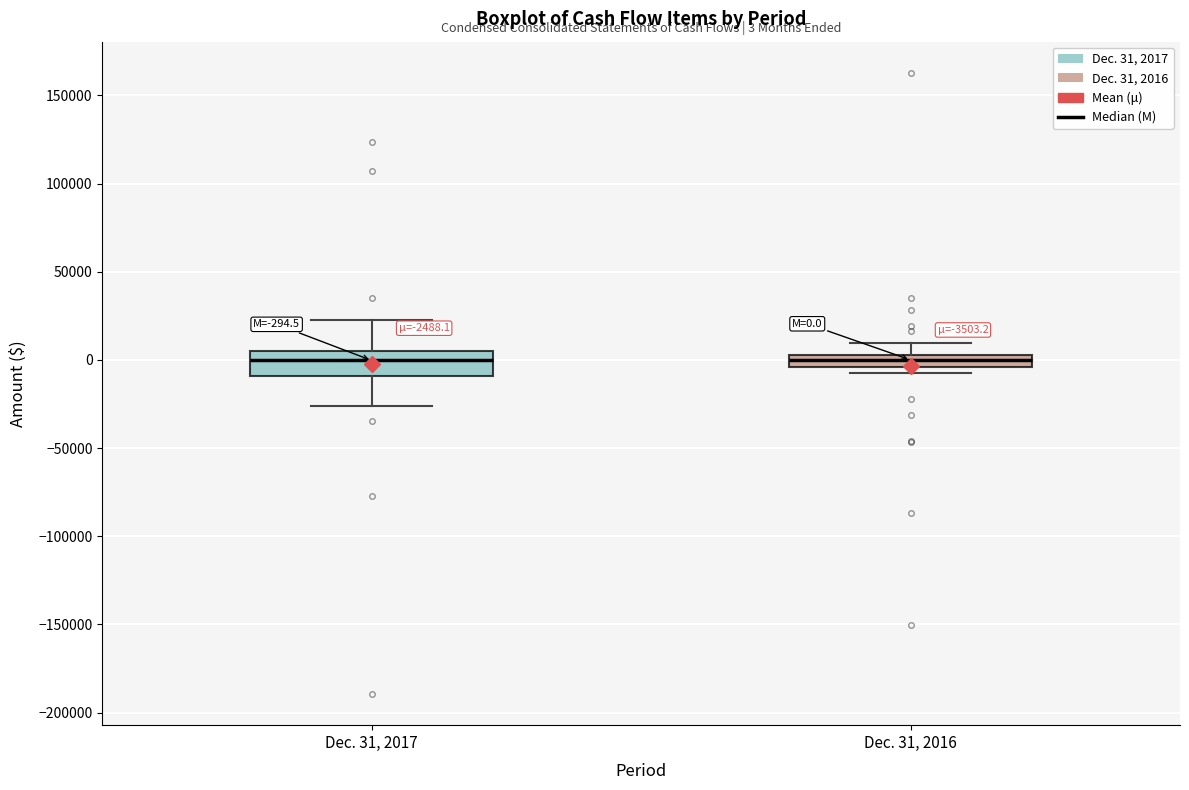

Which box is the tallest, from its lower edge to its upper edge?

Dec. 31, 2017